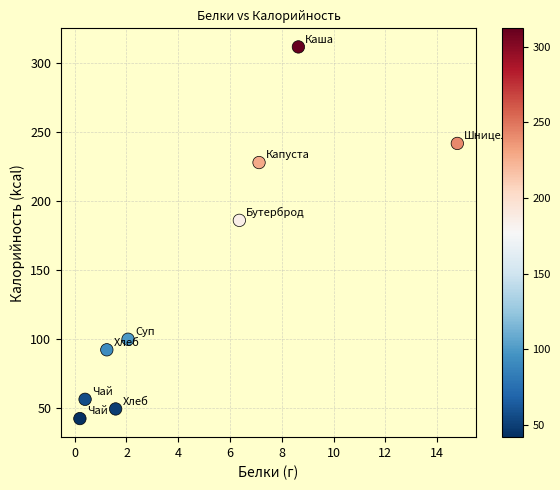

What is the range of X values (max minus min)?

14.6